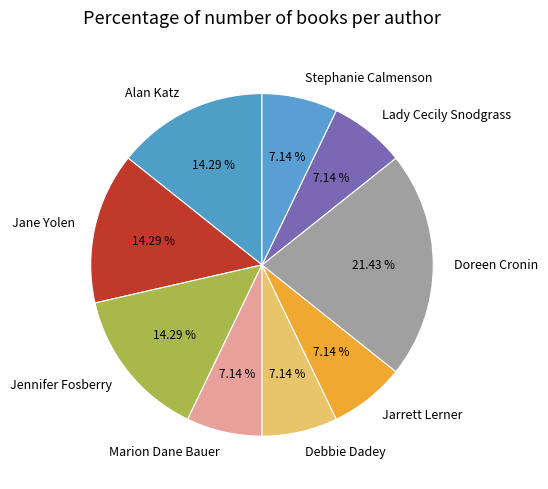

Which category has the biggest portion of the pie?

Doreen Cronin